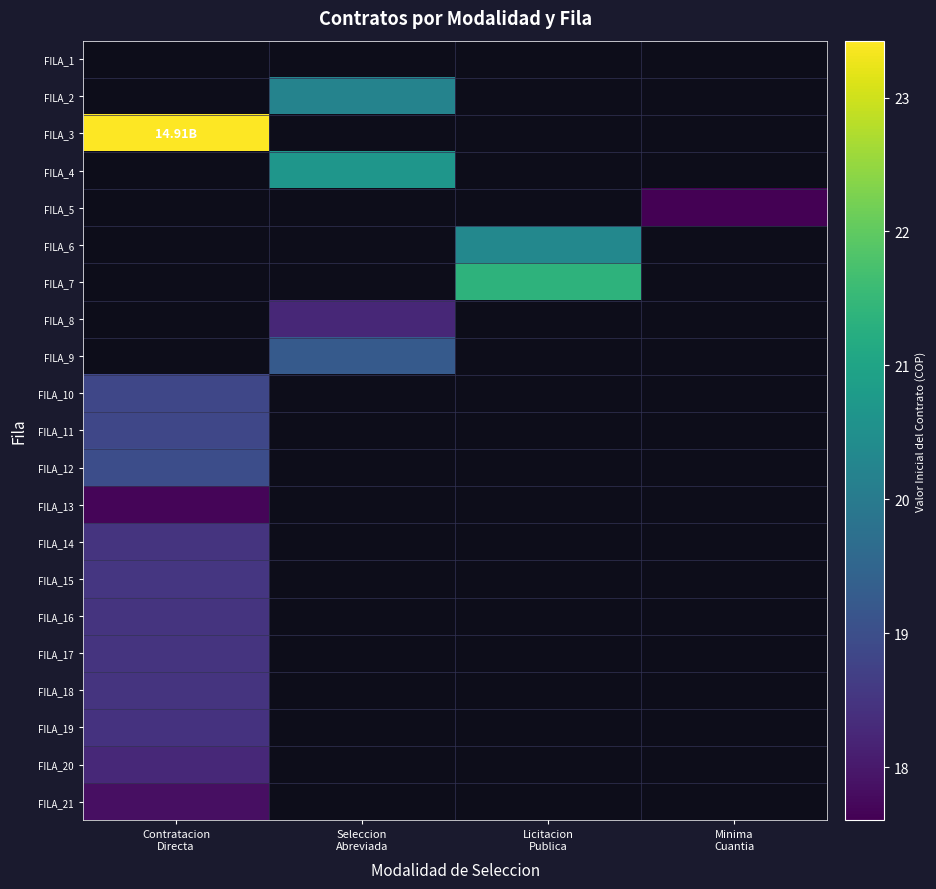

At which label does FILA_16 reach its minimum?

Contratacion Directa